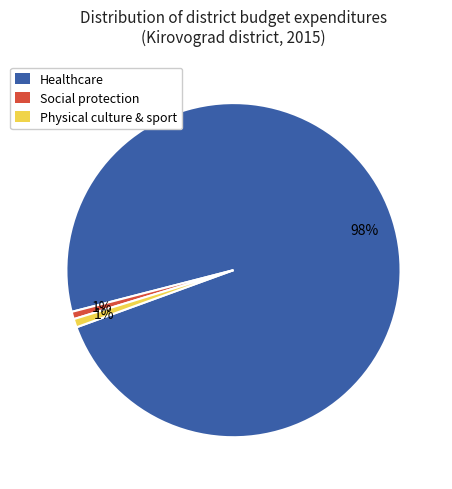

Which category has the biggest portion of the pie?

Healthcare